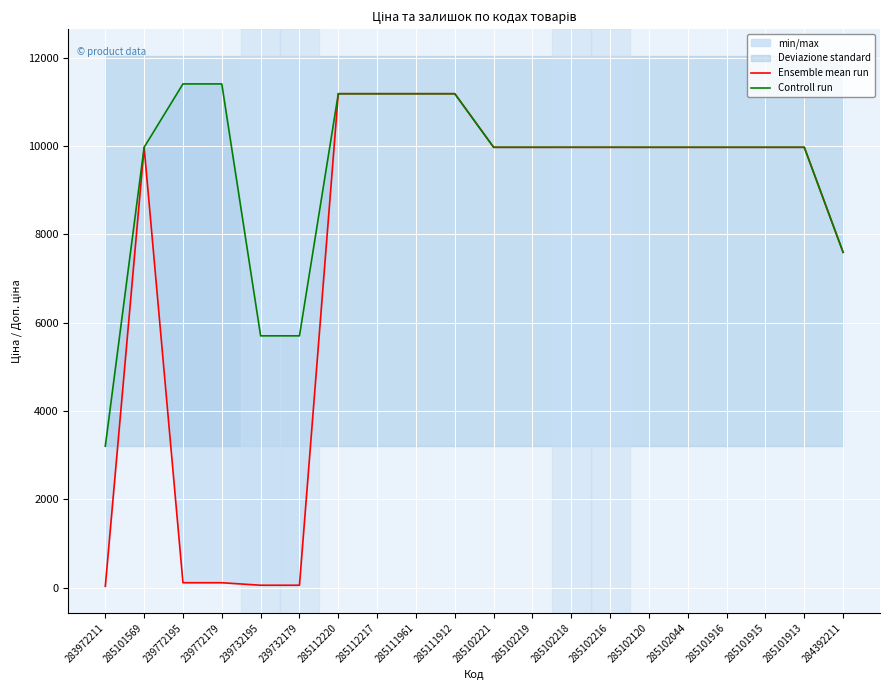

Is the value of Ensemble mean run at 285112217 greater than the value of Controll run at 285111961?

No